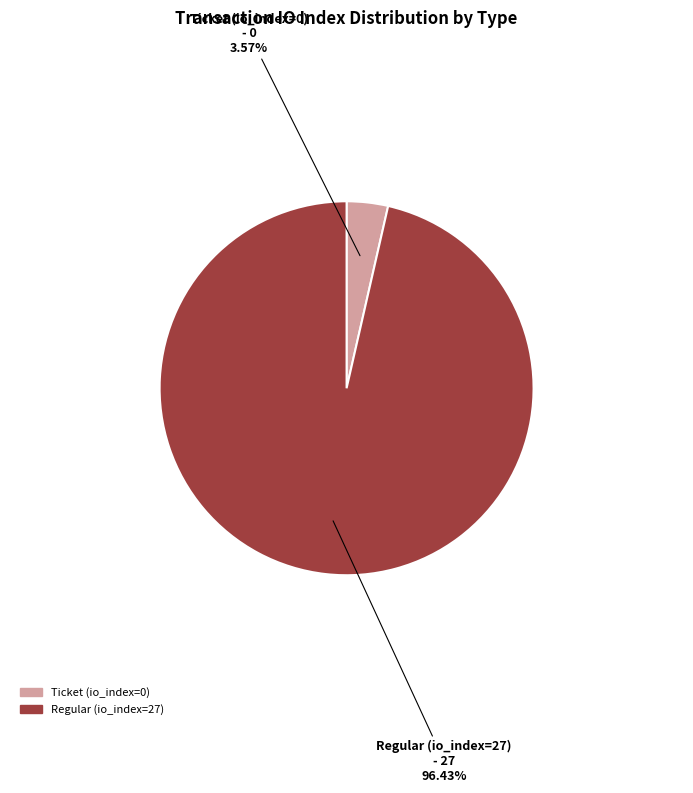

What is the change in value from Ticket (tx_index=0) to Regular (tx_index=27)?

+27